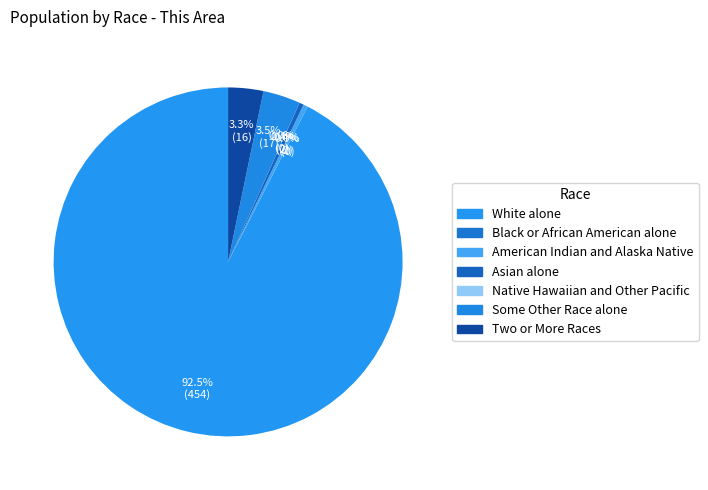

To the nearest percent, what is the average slice percentage?

14%